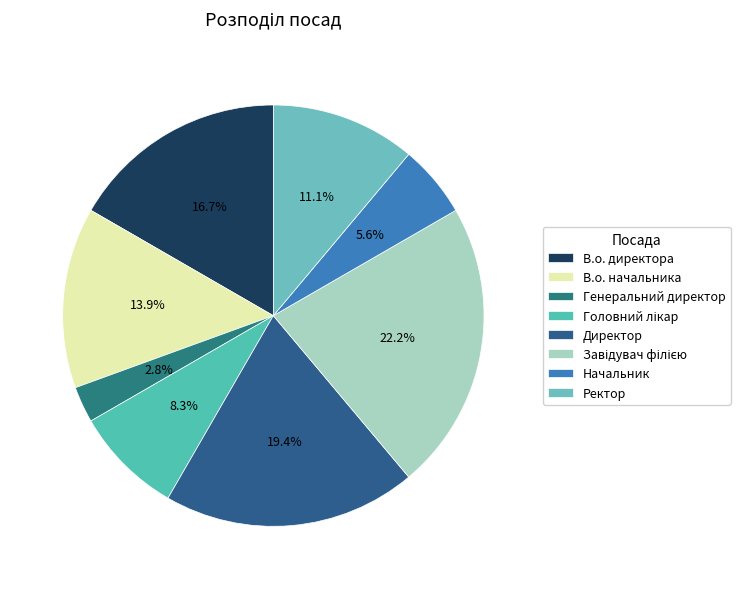

To the nearest percent, what is the average slice percentage?

12%